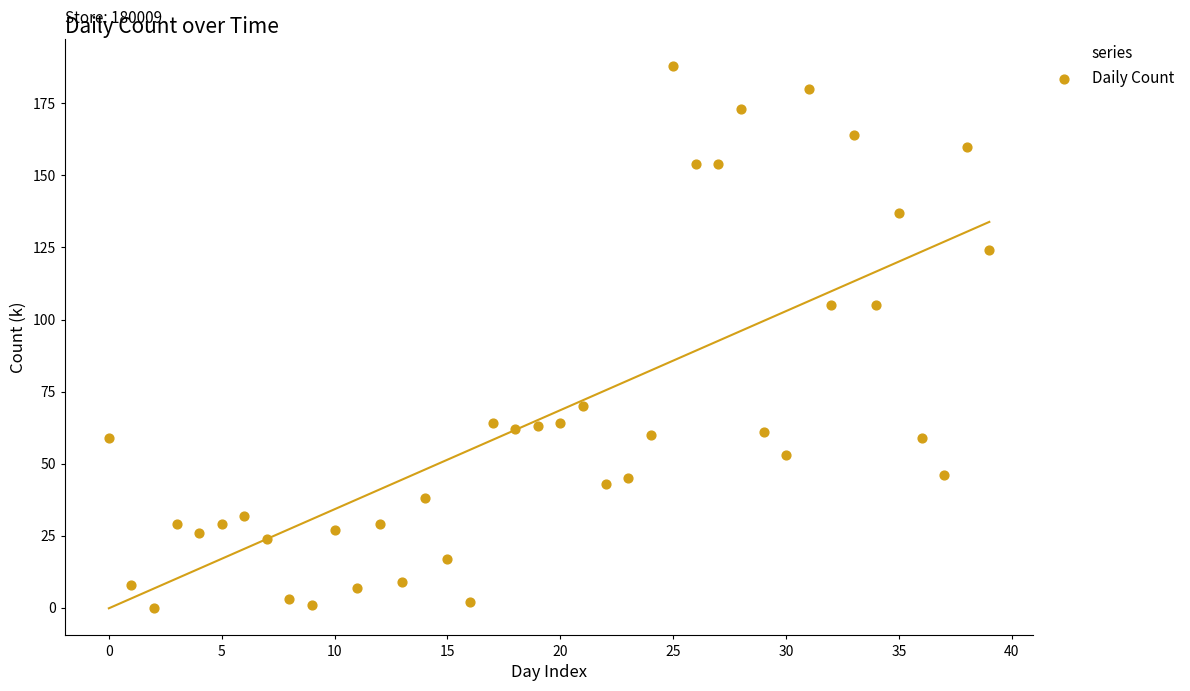

What is the range of Y values (max minus min)?

188